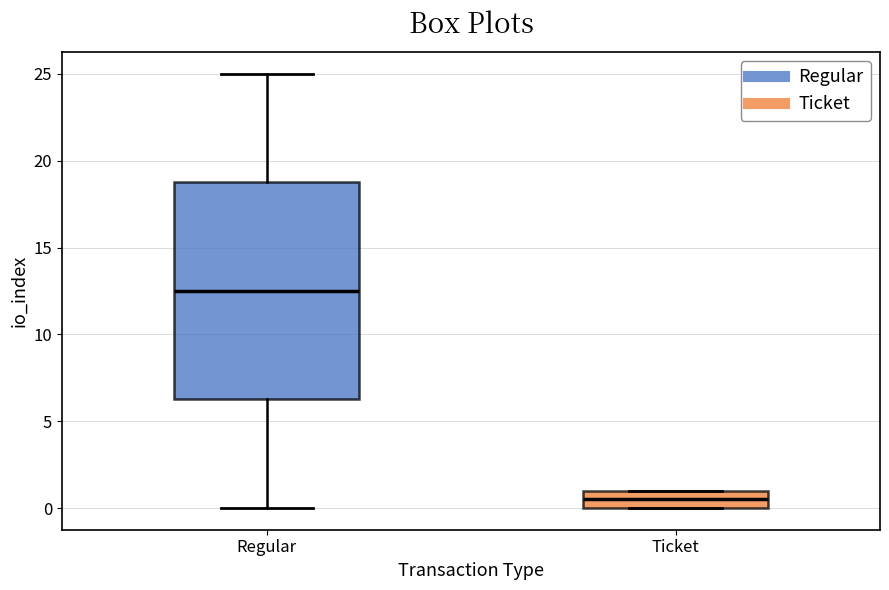

Comparing the boxes themselves (not the whiskers), which one is the tallest?

Regular